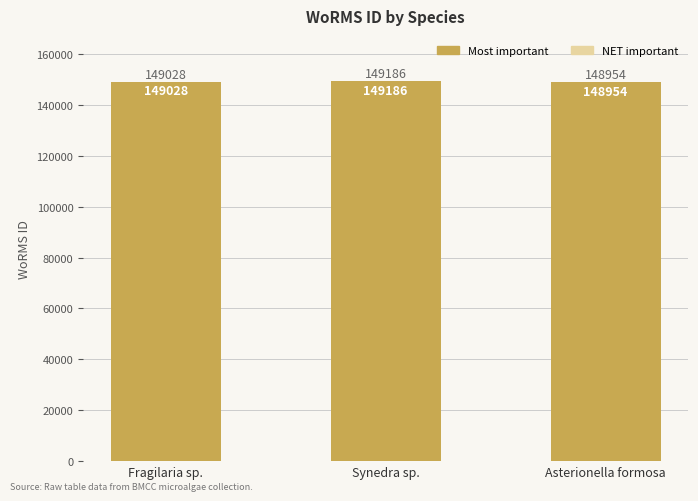

Which category has the highest value in the Most important series?

Synedra sp.